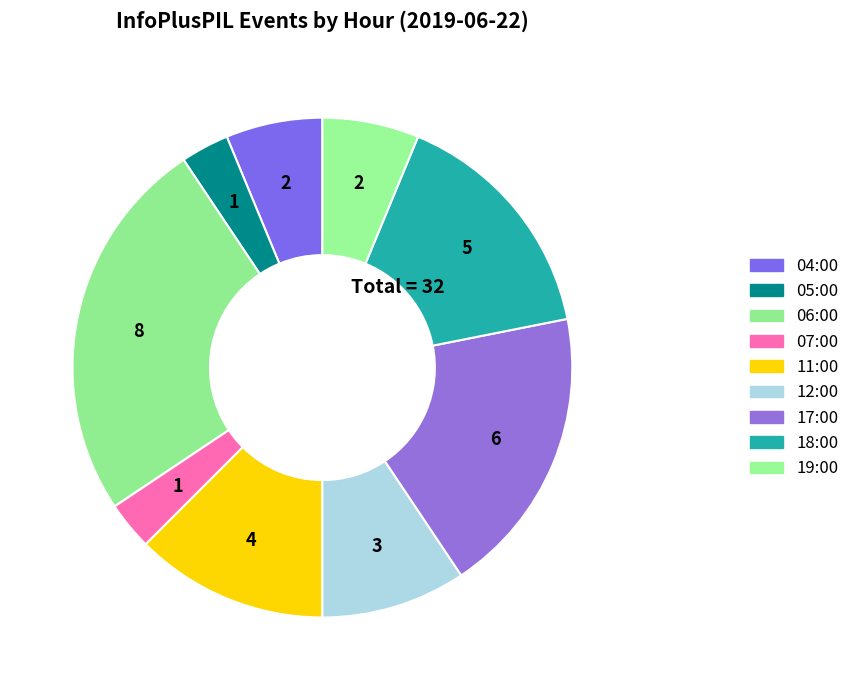

Which category has the smallest portion of the pie?

05:00